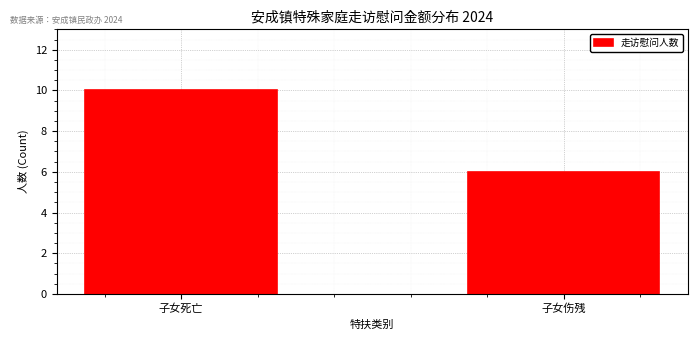

Reading right to left, list all the values displayed in this chart.

子女伤残=6	子女死亡=10